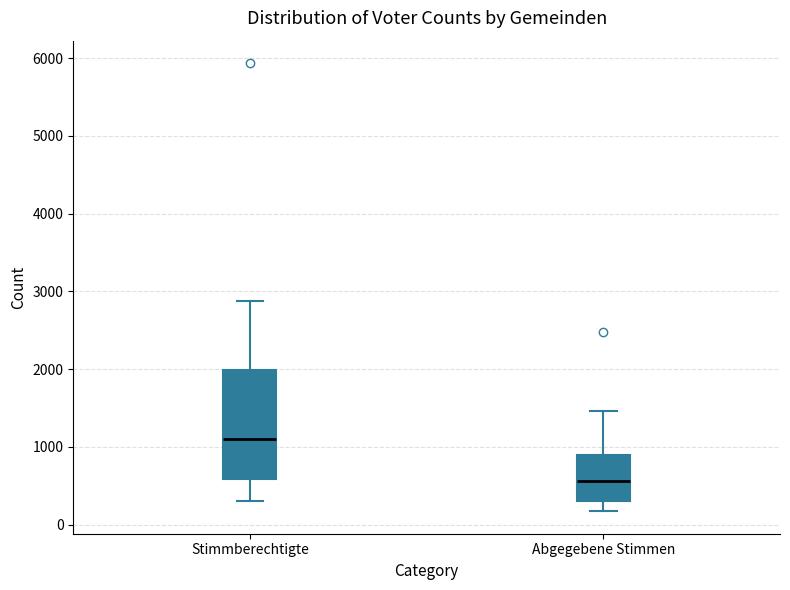

Where does the lower whisker of the box for Stimmberechtigte end on the y-axis? The values are not printed on the chart, so give them approximately, as read against the axis.

300